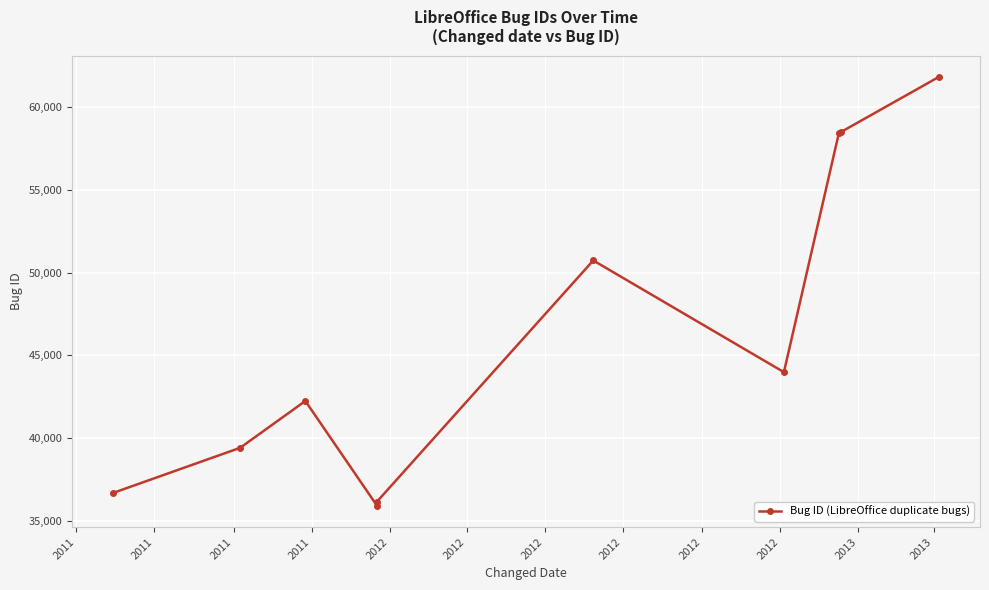

What is the difference between the values at 2012 and 2012?

6749